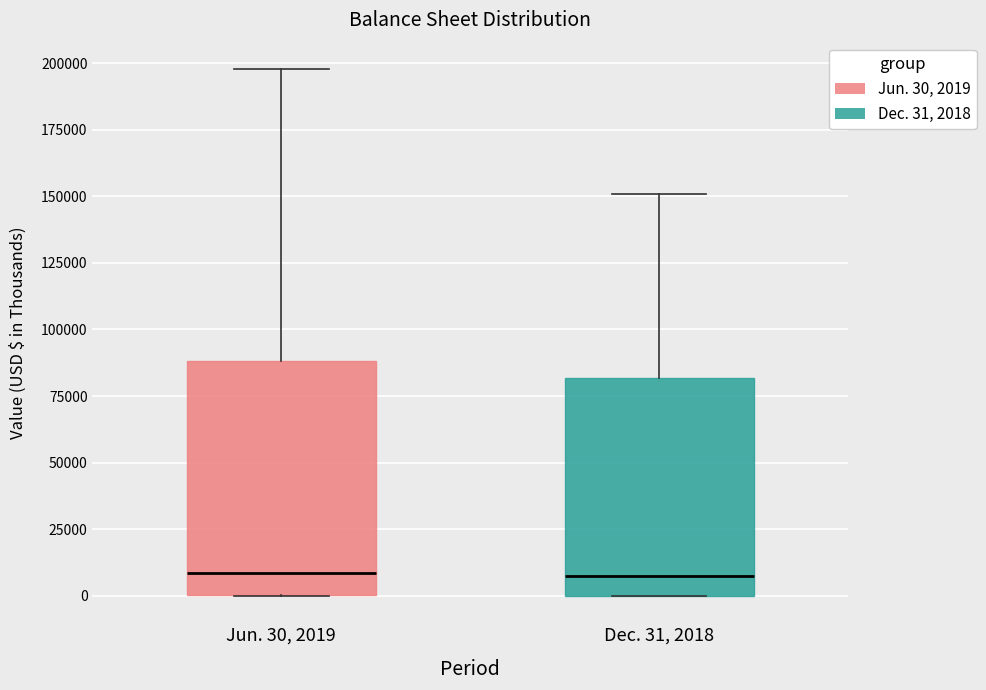

Reading left to right, transcribe this box plot: for each box, give where its median line is, the range the box spans, and where its two whiskers end, as read against the y-axis. The values are not printed on the chart, so give them approximately, as read against the axis.

Jun. 30, 2019: median 10000, box 0 to 90000, whiskers 0 to 200000
Dec. 31, 2018: median 5000, box 0 to 80000, whiskers 0 to 150000